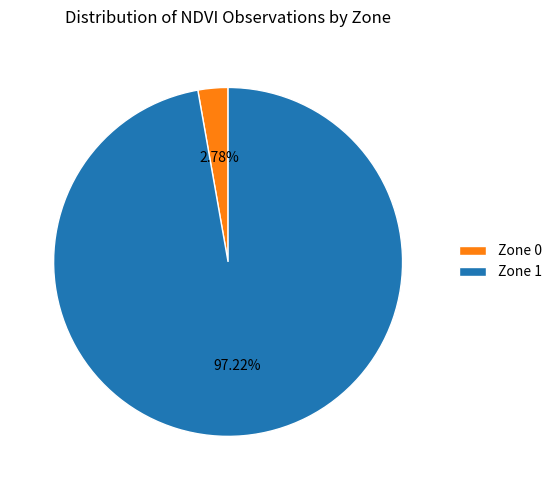

Is there any slice that represents more than half of the pie?

Yes